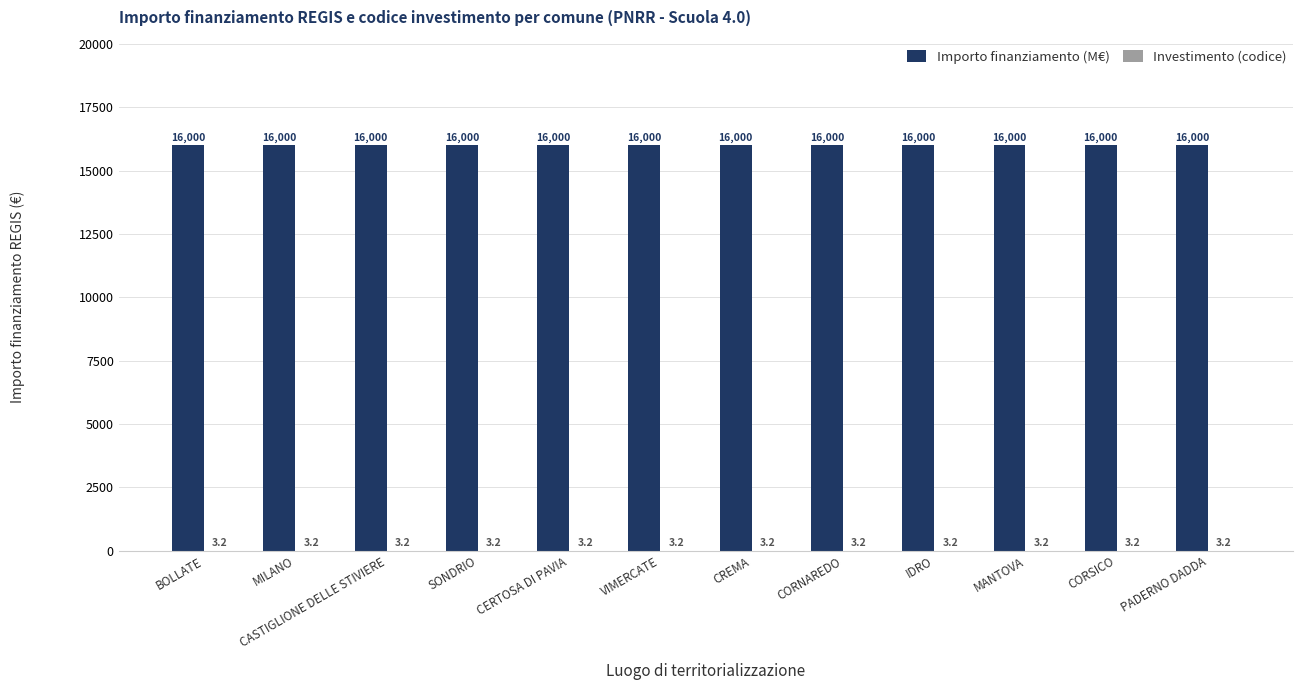

The value of Importo finanziamento (M€) at CORNAREDO is 27351.9. True or false?

False